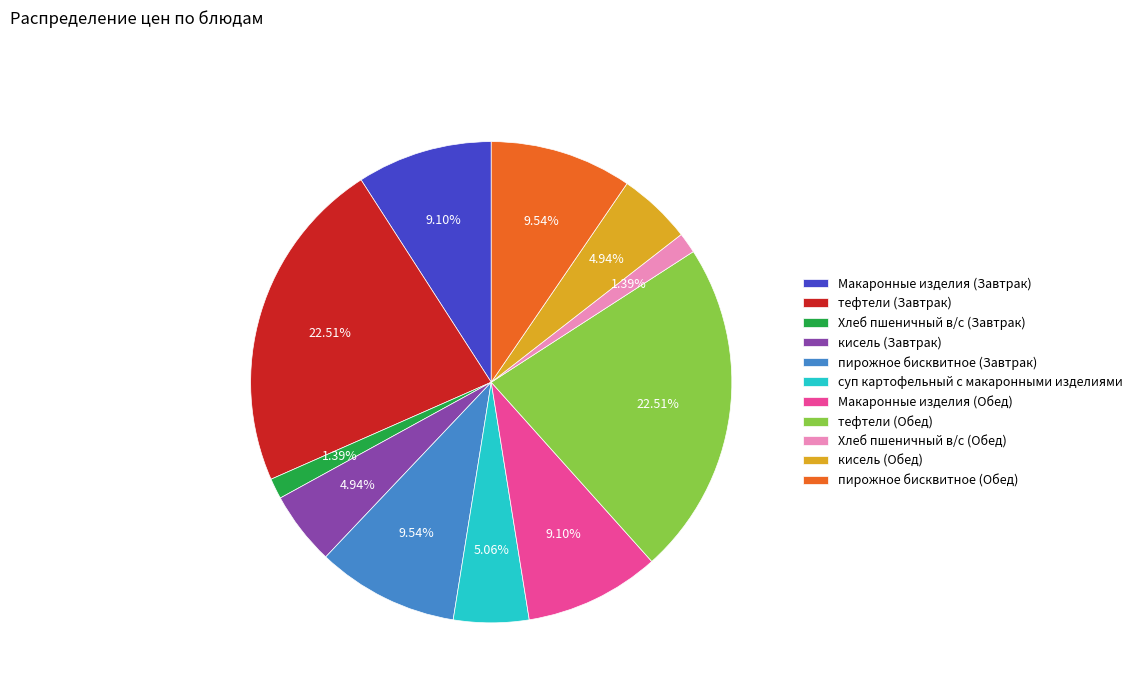

What is the ratio of the value at Хлеб пшеничный в/с (Завтрак) to the value at Хлеб пшеничный в/с (Обед)?

1.0